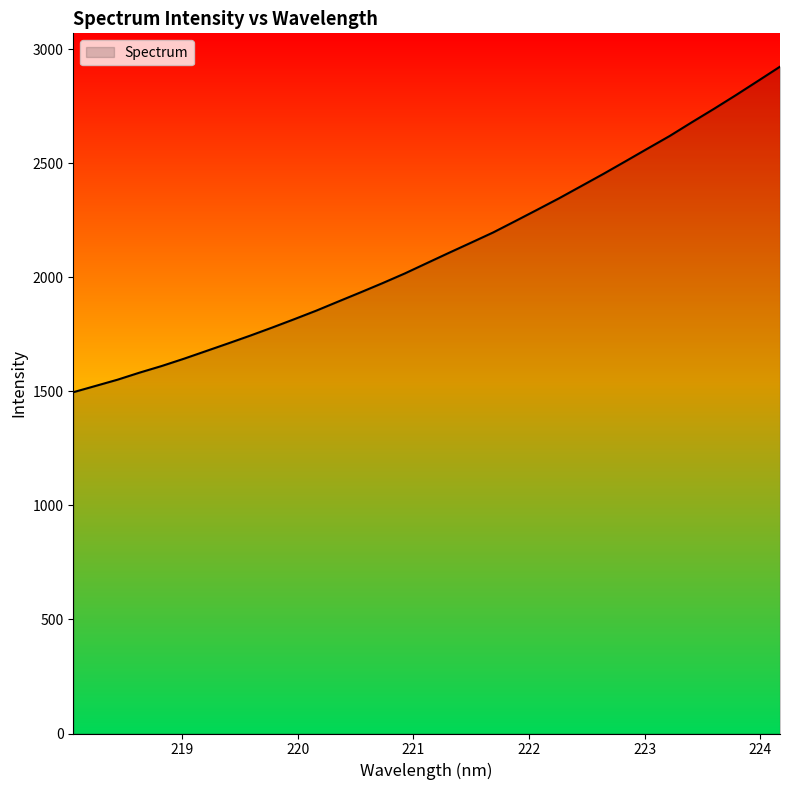

What is the greatest value displayed?

2922.7